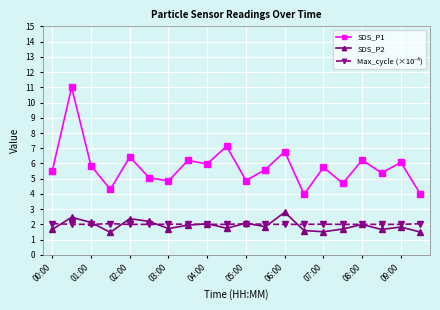

True or false: SDS_P1 and SDS_P2 cross at least once.

False